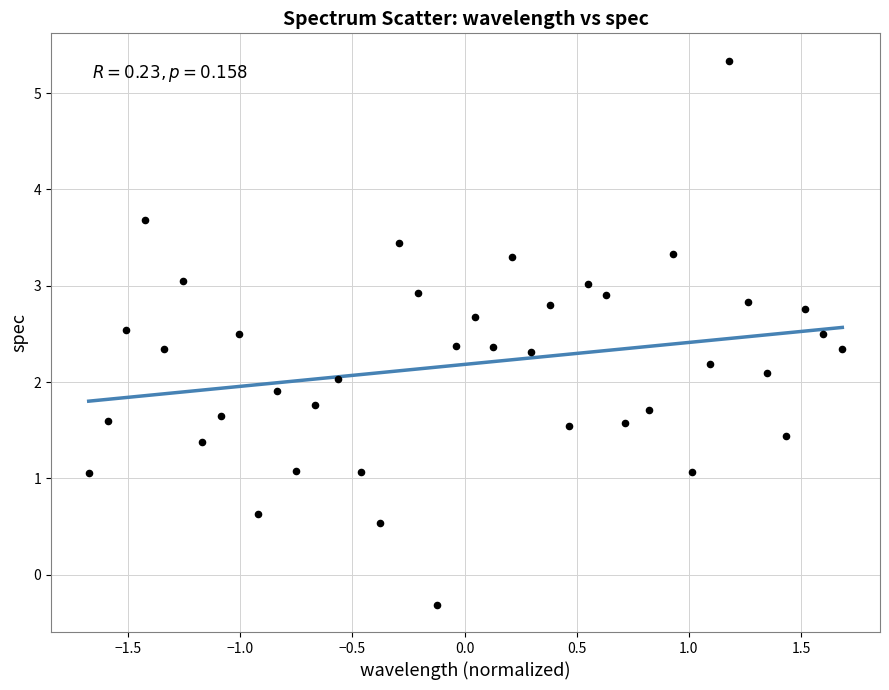

What is the range of Y values (max minus min)?

5.6